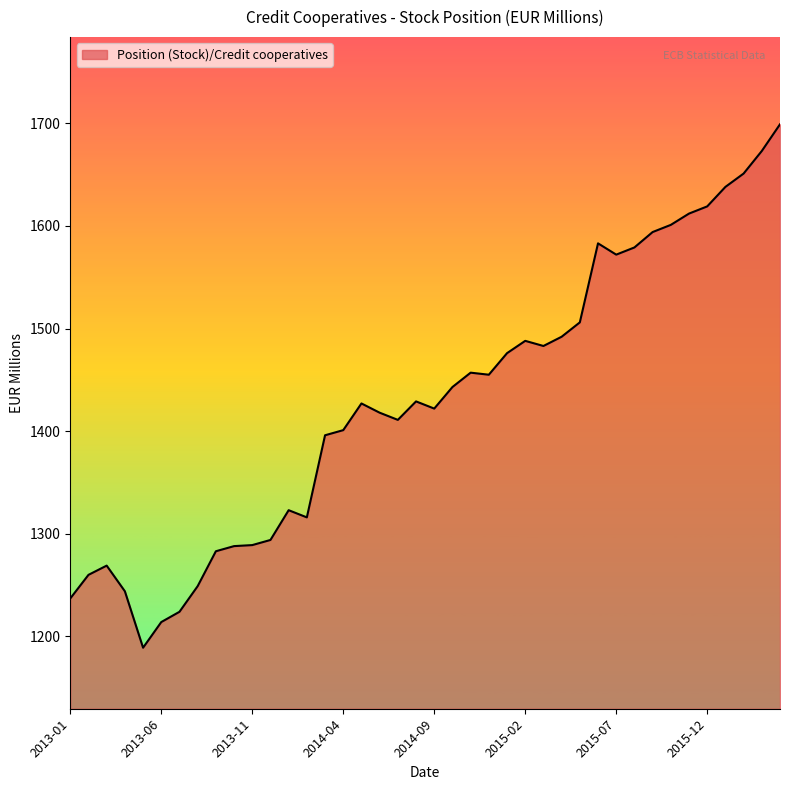

What is the minimum value shown in the chart?

1189